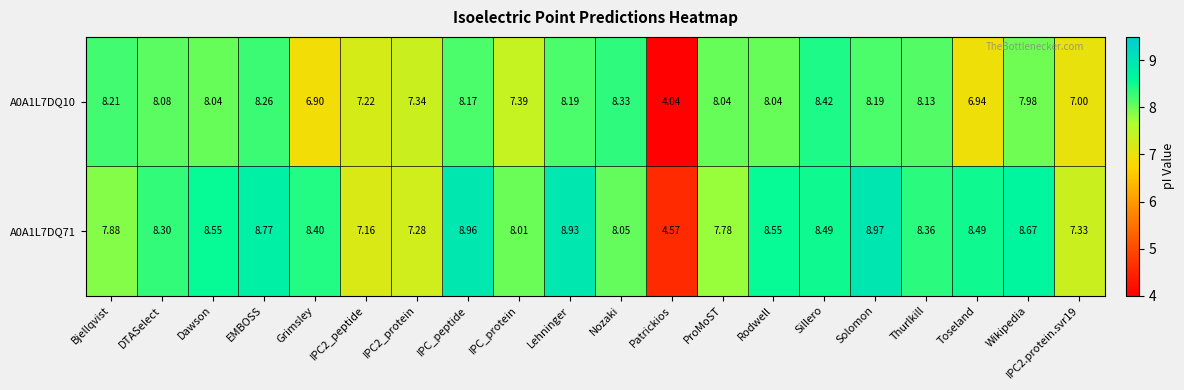

Where does the A0A1L7DQ10 series first go above 8?

Bjellqvist